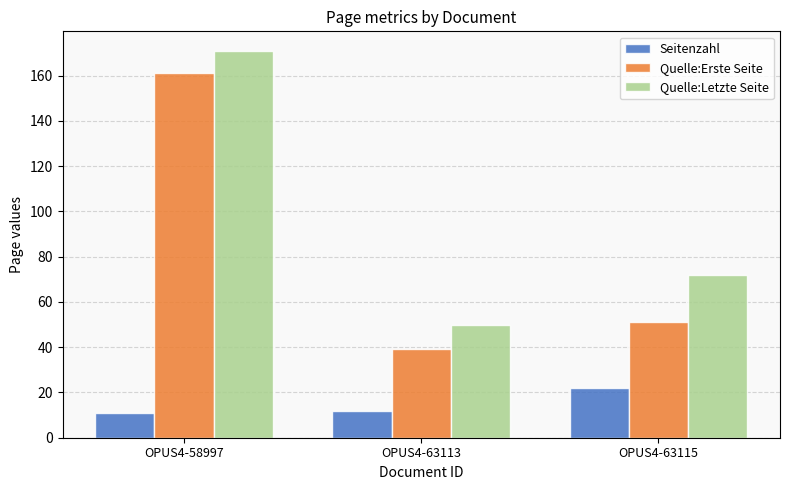

How many groups of bars are there?

3